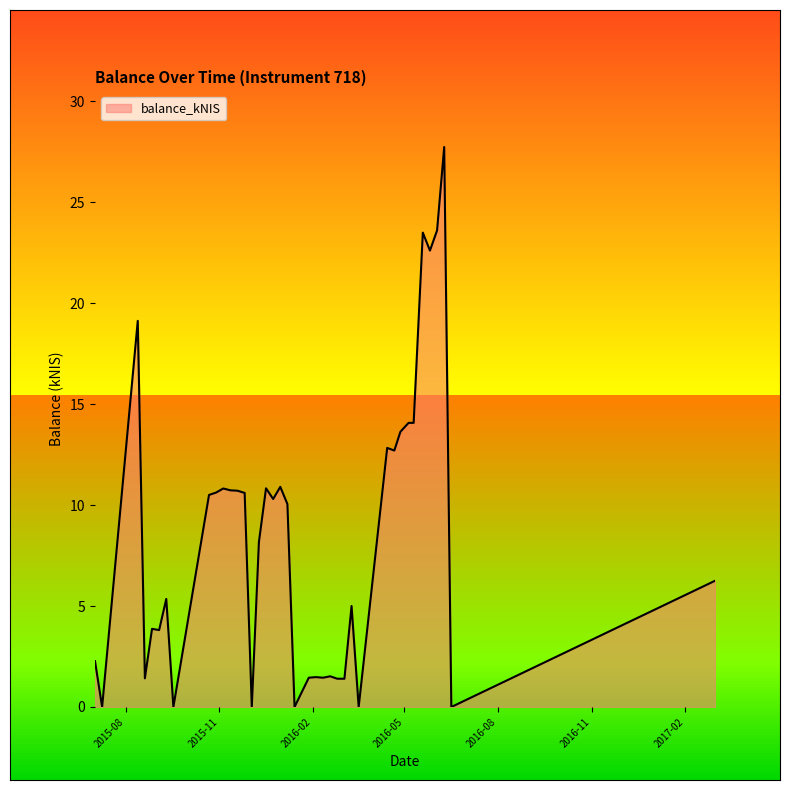

What is the difference between the maximum and minimum values?

27.7